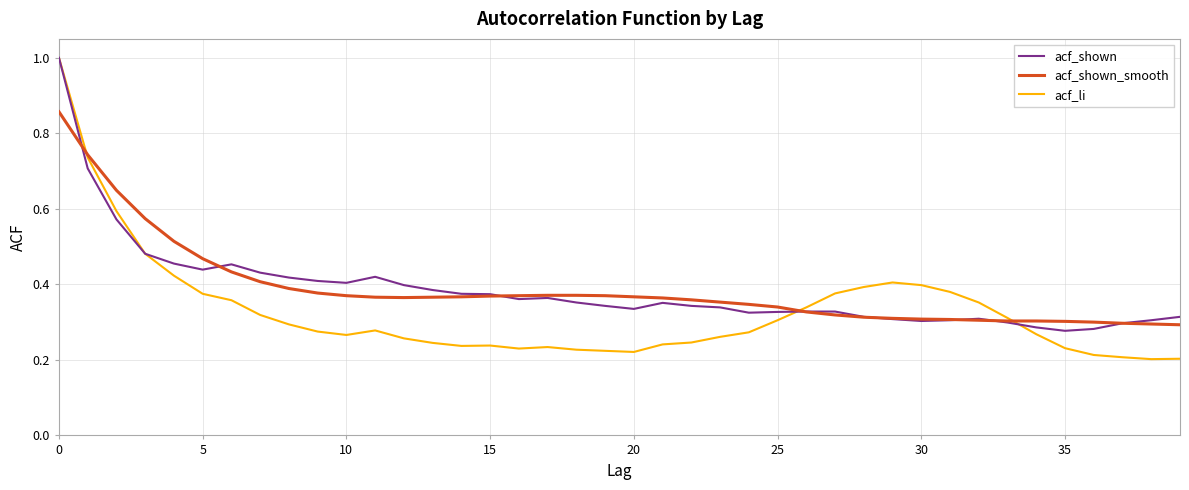

What is the maximum value shown in the chart?

1.0